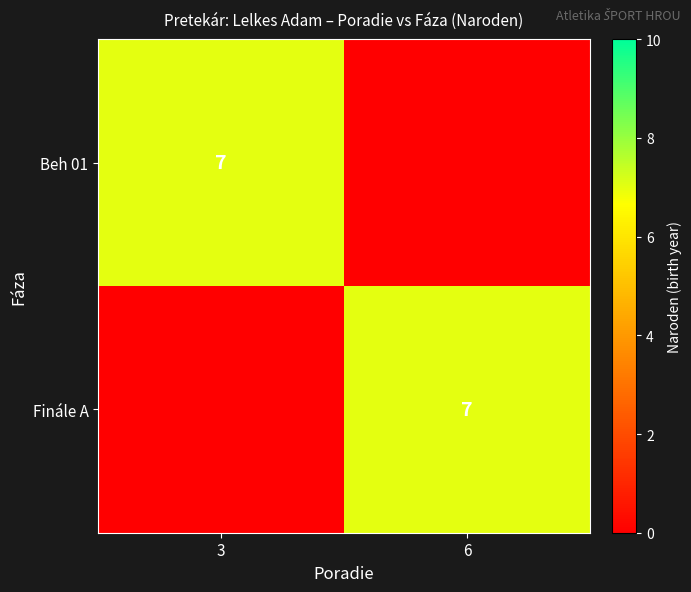

At which category is the sum across all series the highest?

3